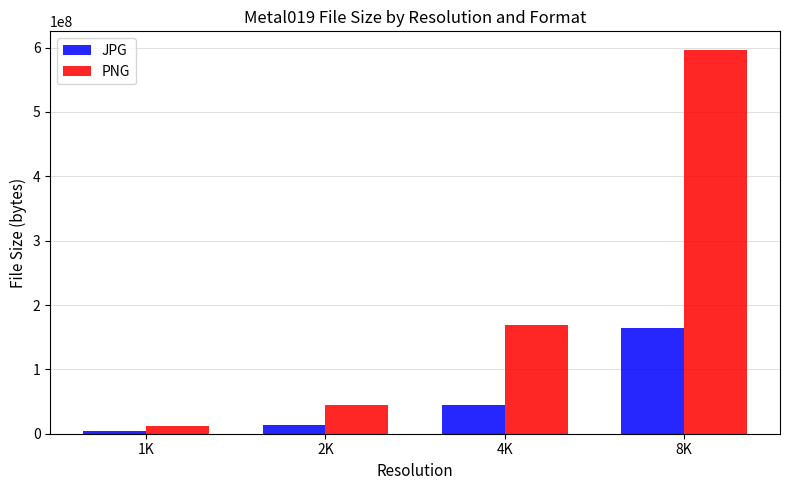

Reading right to left, transcribe all the data shown in this chart.

JPG: 8K=164494429	4K=44947091	2K=13821340	1K=4368054
PNG: 8K=595460041	4K=168511058	2K=45290078	1K=12637117